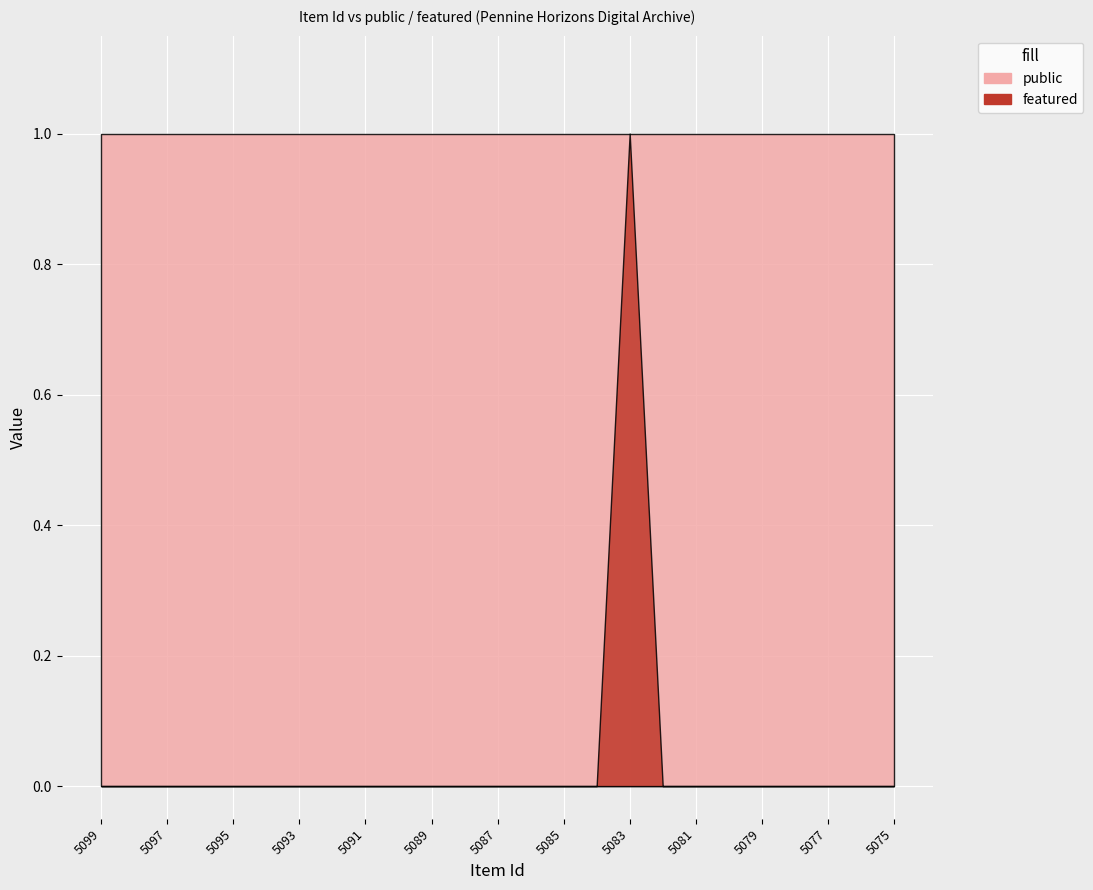

Which series changed the most between 5097 and 5075?

public